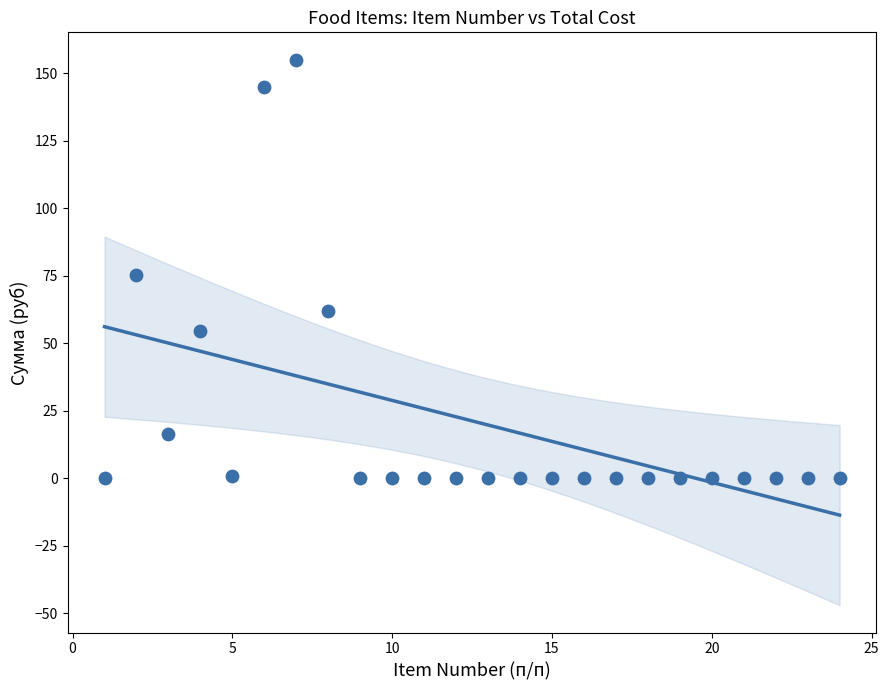

What is the range of Y values (max minus min)?

155.1